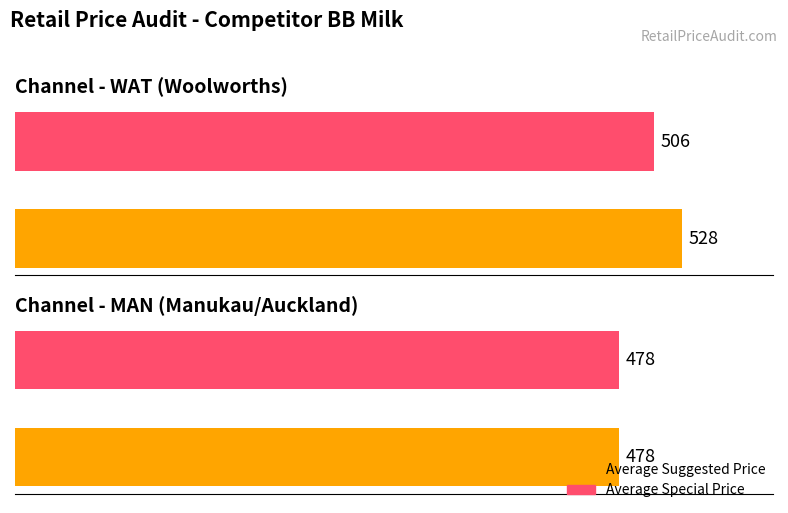

Does the chart contain stacked bars?

No